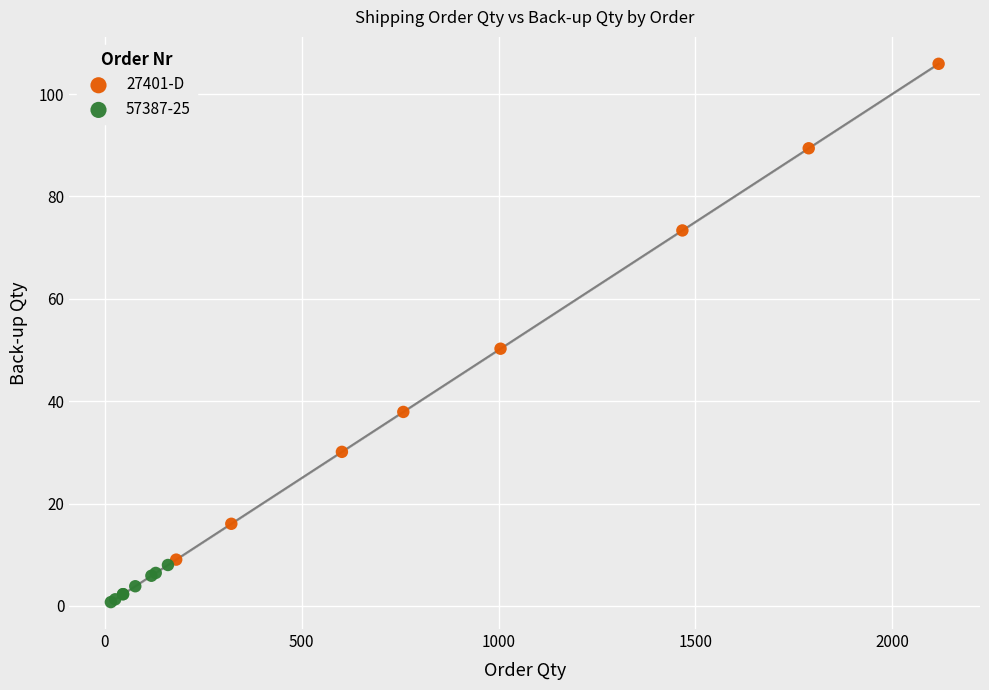

Which series has the largest Y range (max minus min)?

27401-D